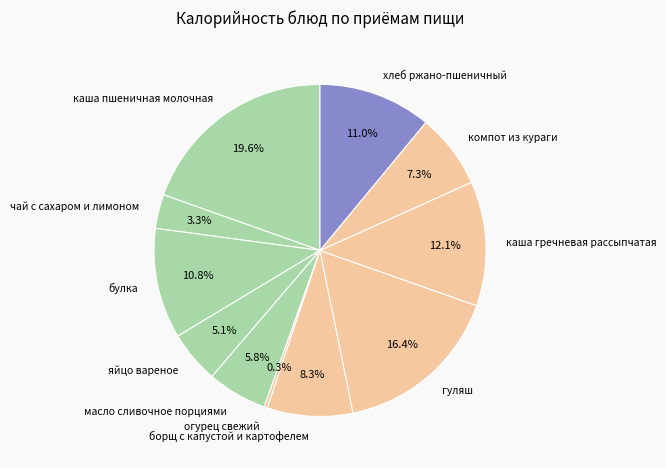

To the nearest percent, what portion does чай с сахаром и лимоном represent?

3%